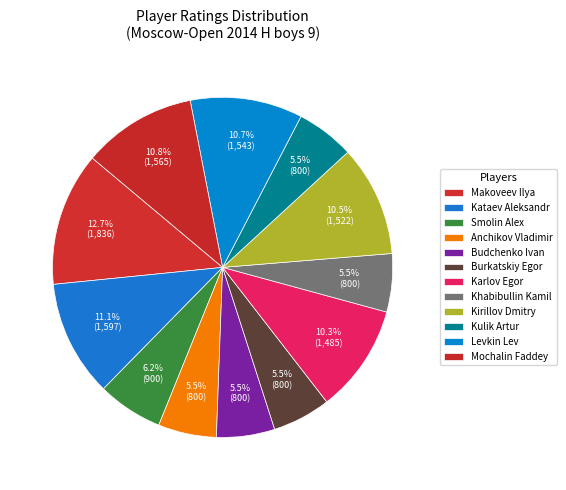

How many slices are in this pie chart?

12